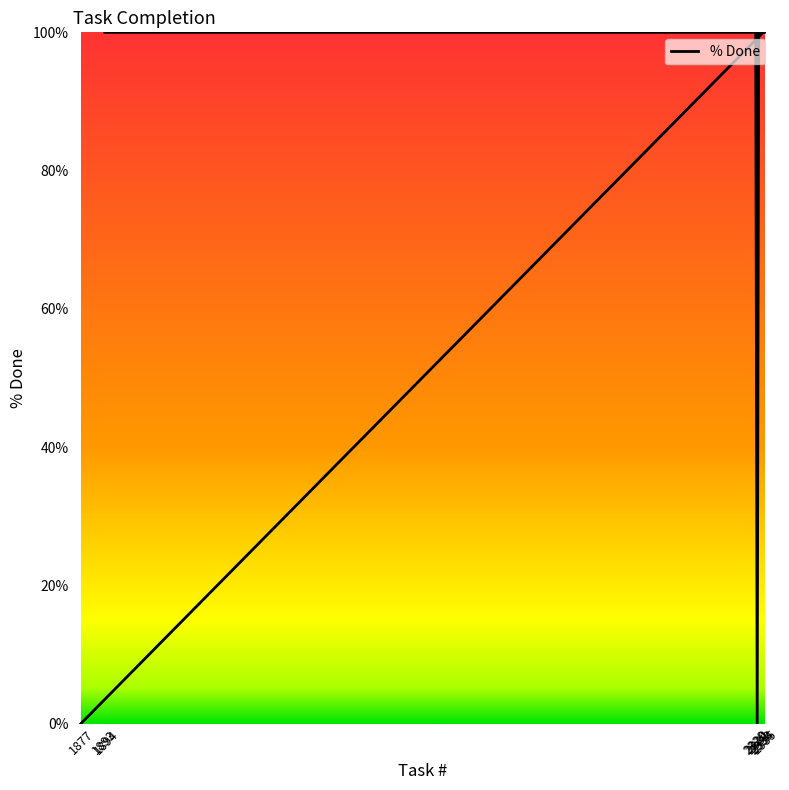

Rank the categories by value from lowest to highest.

2330, 1877, 1893, 1894, 2333, 2331, 2329, 2335, 2334